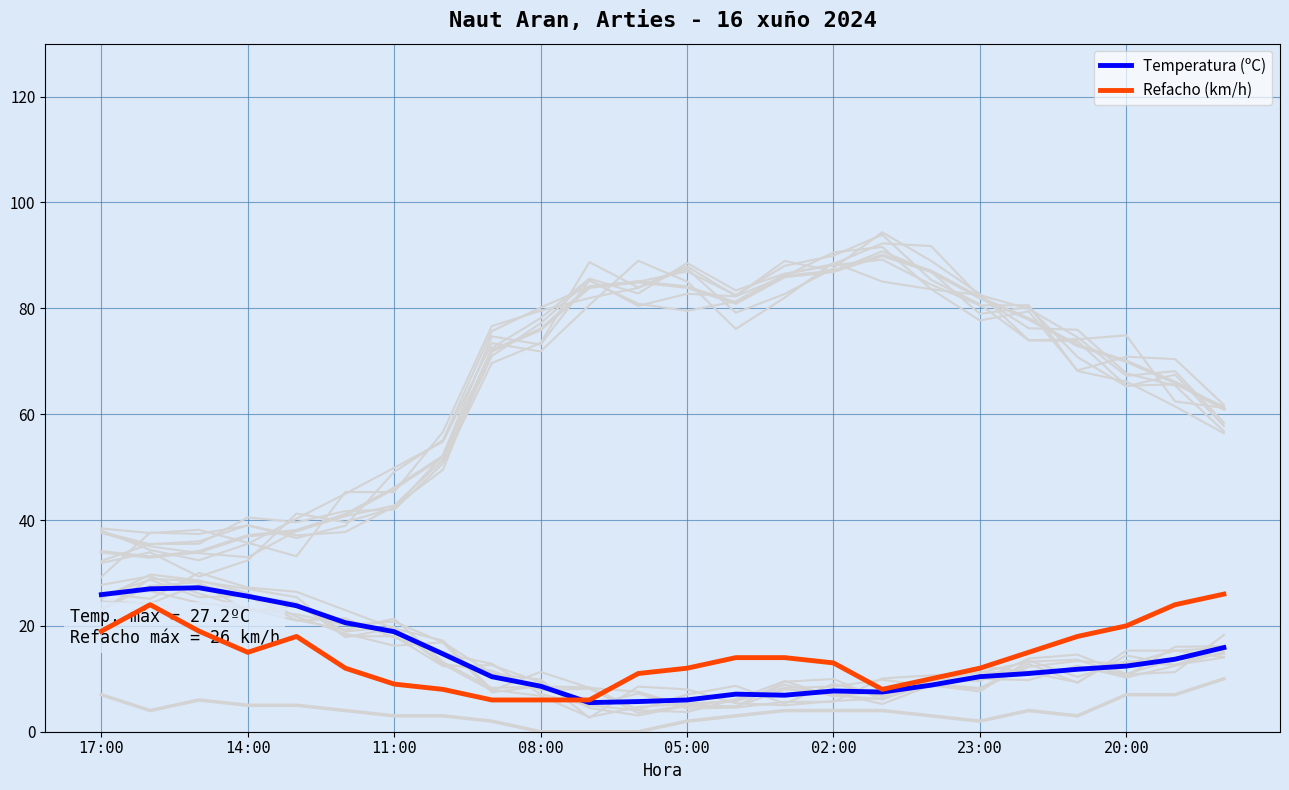

Read the Temperatura (ºC) value at 8.

10.4